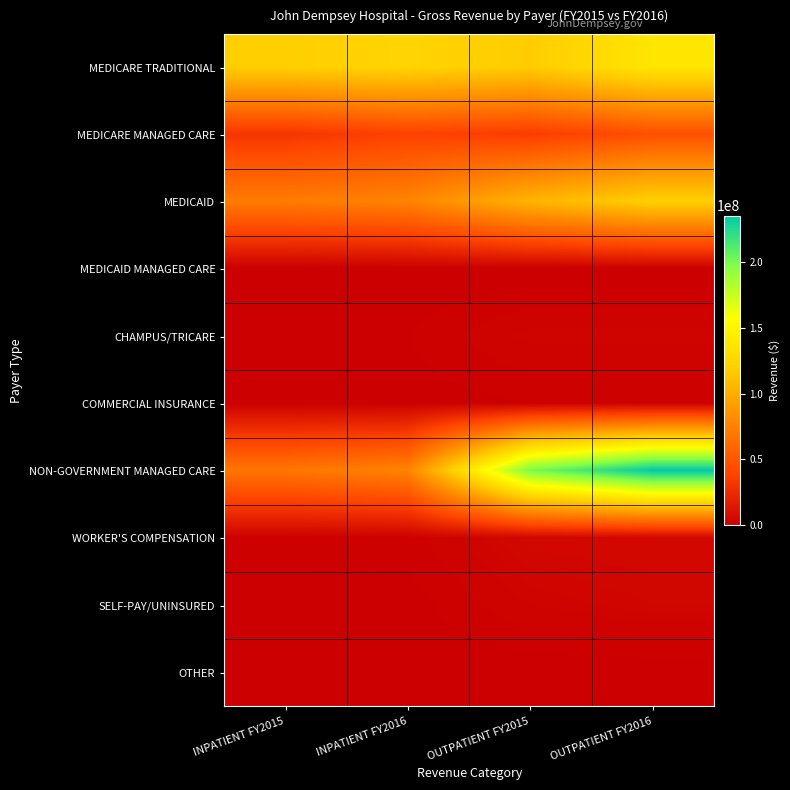

Reading left to right, what are all the values shown in this chart?

MEDICARE TRADITIONAL: INPATIENT FY2015=120575635	INPATIENT FY2016=124303198	OUTPATIENT FY2015=118521715	OUTPATIENT FY2016=137627645
MEDICARE MANAGED CARE: INPATIENT FY2015=31060011	INPATIENT FY2016=38256470	OUTPATIENT FY2015=35149230	OUTPATIENT FY2016=46103990
MEDICAID: INPATIENT FY2015=71652252	INPATIENT FY2016=76233705	OUTPATIENT FY2015=104478208	OUTPATIENT FY2016=120947843
MEDICAID MANAGED CARE: INPATIENT FY2015=0	INPATIENT FY2016=0	OUTPATIENT FY2015=0	OUTPATIENT FY2016=0
CHAMPUS/TRICARE: INPATIENT FY2015=894989	INPATIENT FY2016=910445	OUTPATIENT FY2015=3070634	OUTPATIENT FY2016=3067819
COMMERCIAL INSURANCE: INPATIENT FY2015=392342	INPATIENT FY2016=348424	OUTPATIENT FY2015=897981	OUTPATIENT FY2016=860747
NON-GOVERNMENT MANAGED CARE: INPATIENT FY2015=68266938	INPATIENT FY2016=76133503	OUTPATIENT FY2015=199596595	OUTPATIENT FY2016=235578293
WORKER'S COMPENSATION: INPATIENT FY2015=1320198	INPATIENT FY2016=1380324	OUTPATIENT FY2015=4463919	OUTPATIENT FY2016=4752282
SELF-PAY/UNINSURED: INPATIENT FY2015=571912	INPATIENT FY2016=419392	OUTPATIENT FY2015=2766356	OUTPATIENT FY2016=3649810
OTHER: INPATIENT FY2015=325470	INPATIENT FY2016=248767	OUTPATIENT FY2015=172656	OUTPATIENT FY2016=192553